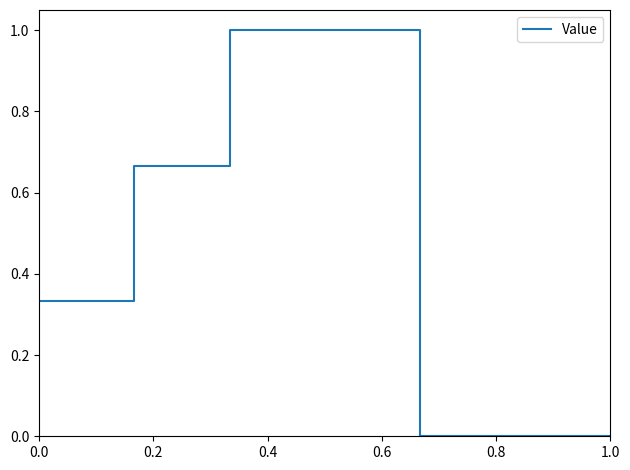

What is the greatest value displayed?

1.0